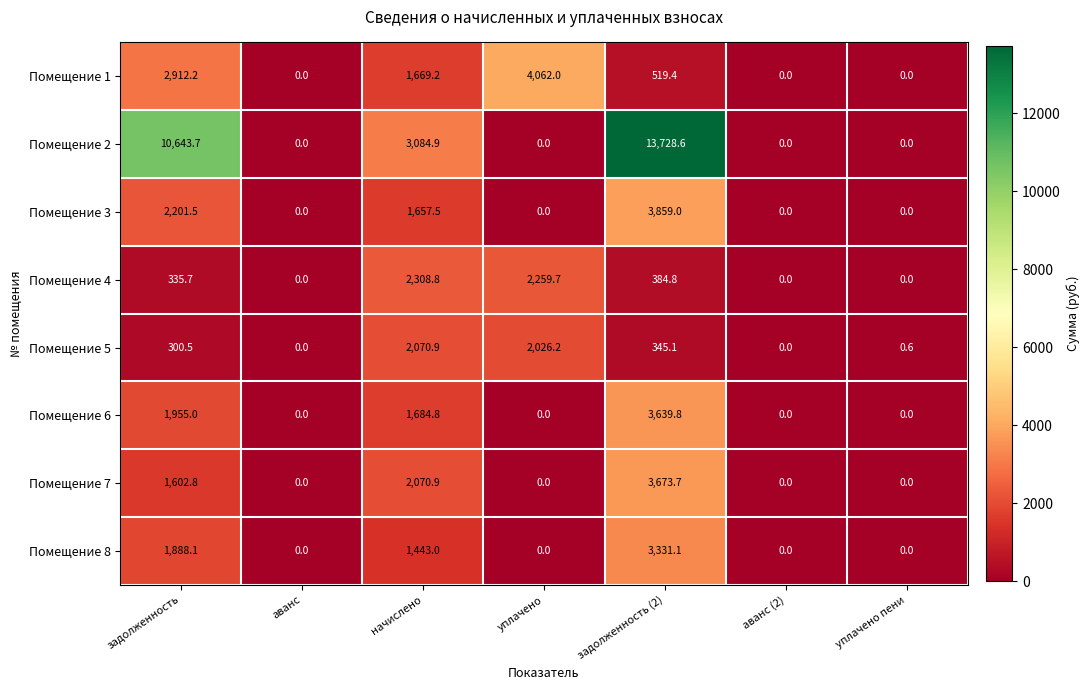

What is the maximum value for Помещение 5?

2070.9